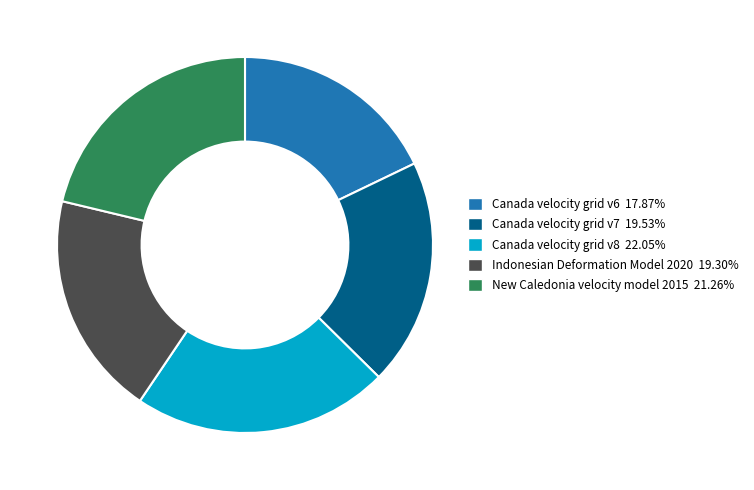

How many segments does this pie chart have?

5